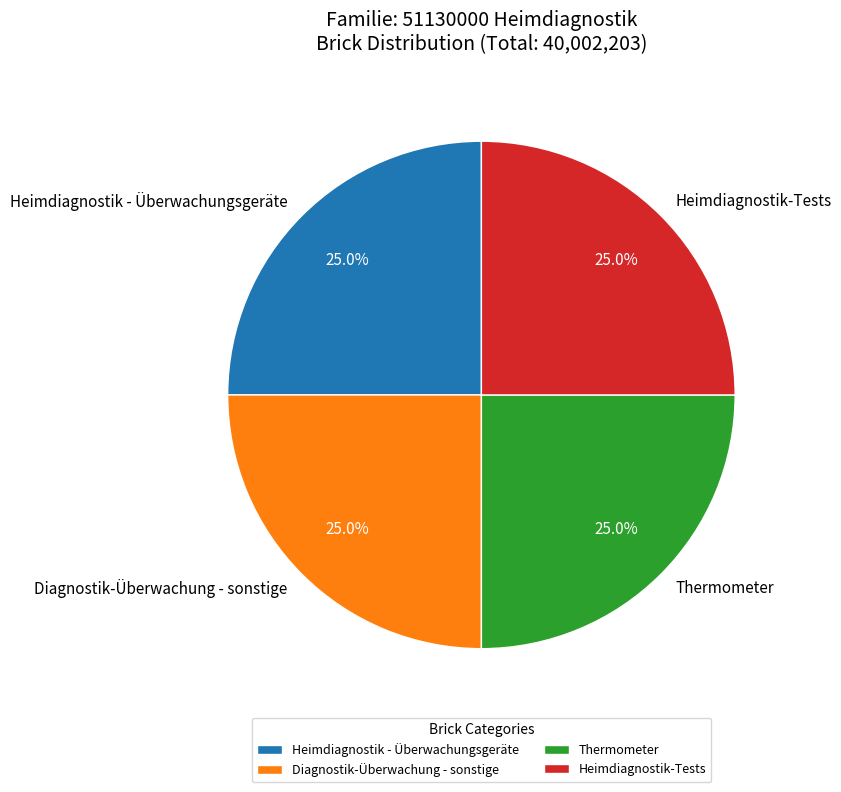

What is the total percentage of Heimdiagnostik-Tests and Diagnostik-Überwachung - sonstige?

50.0%